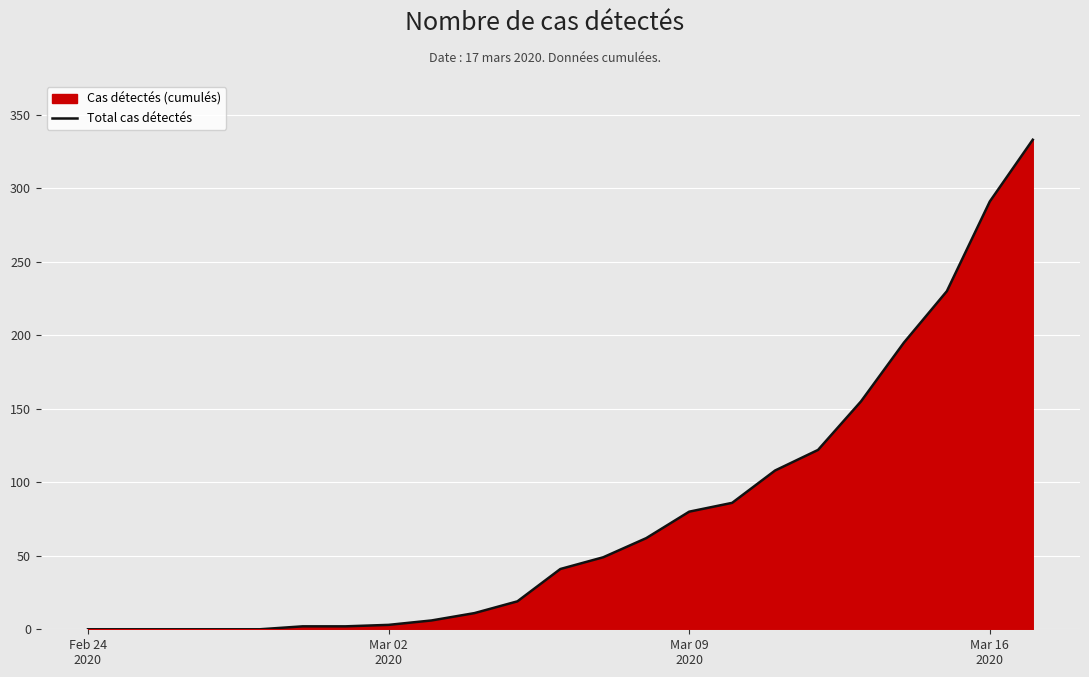

What is the greatest value displayed?

333